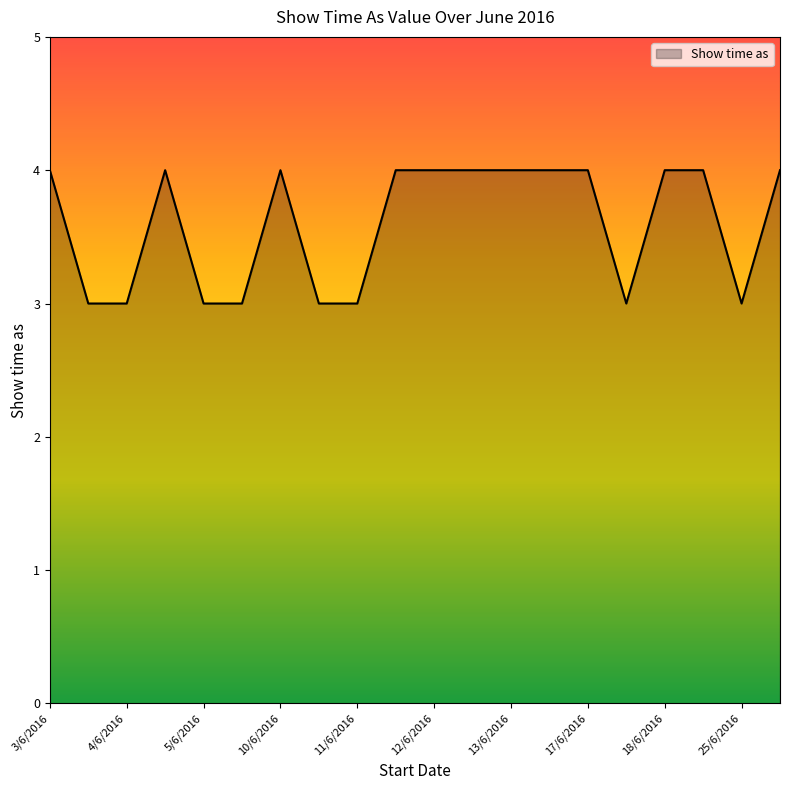

What is the greatest value displayed?

4